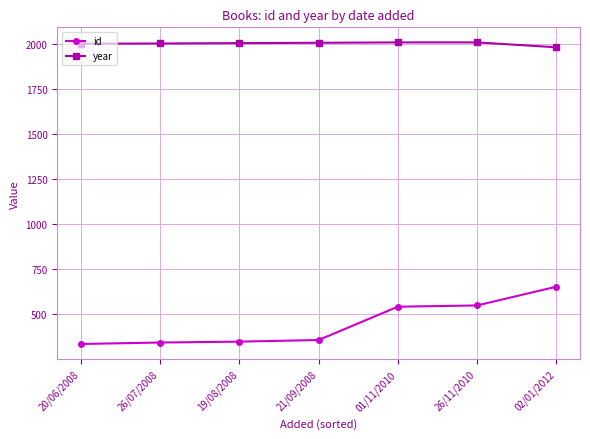

Which series has the largest range (max minus min)?

id